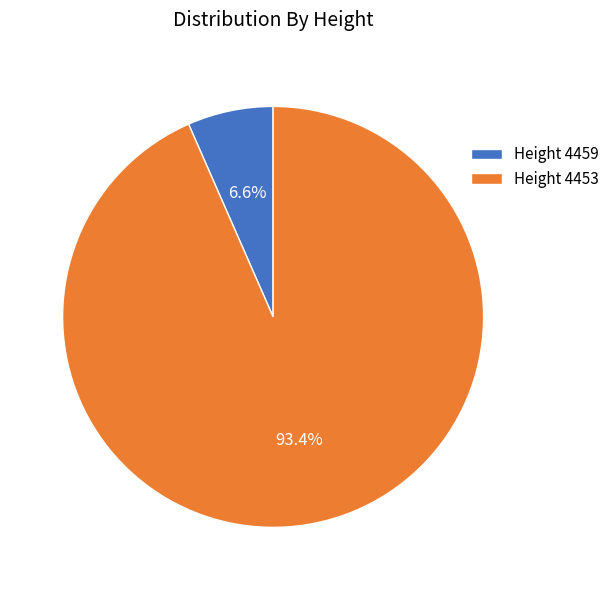

What is the largest slice in the pie chart?

Height 4453